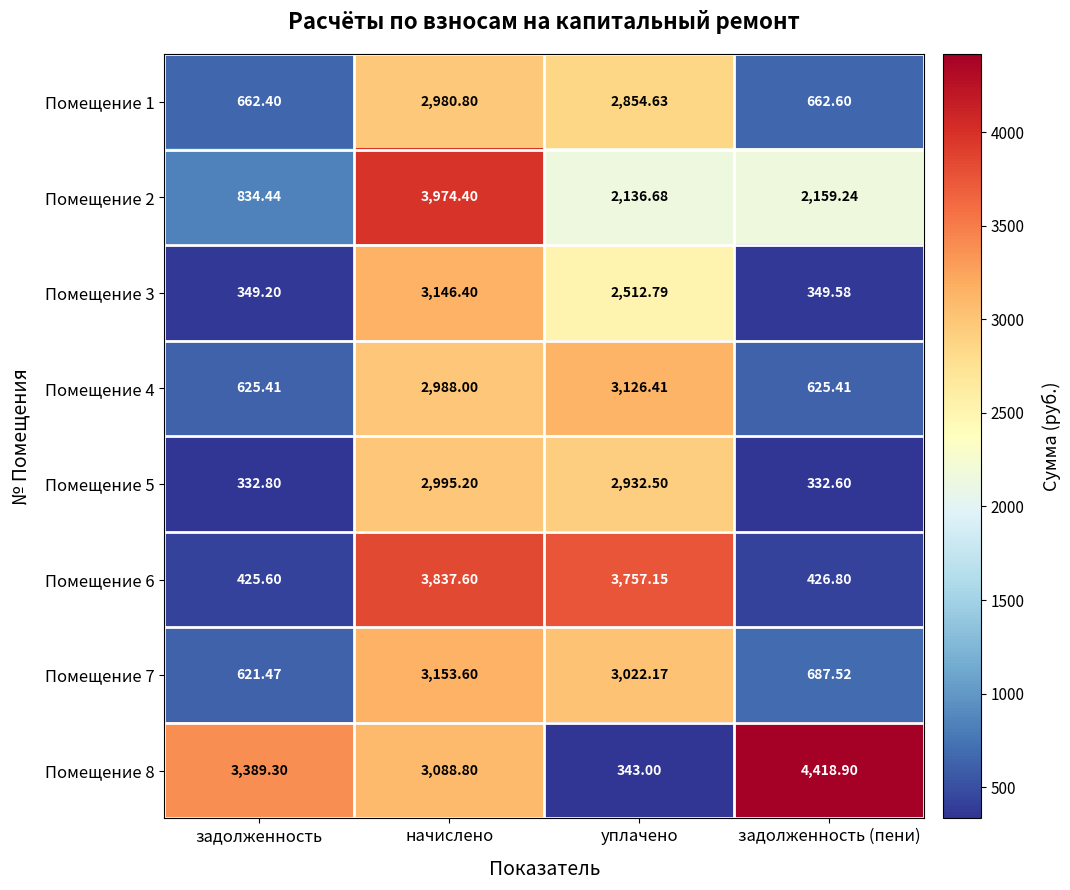

At which category does the chart reach its minimum across all series?

задолженность (пени)